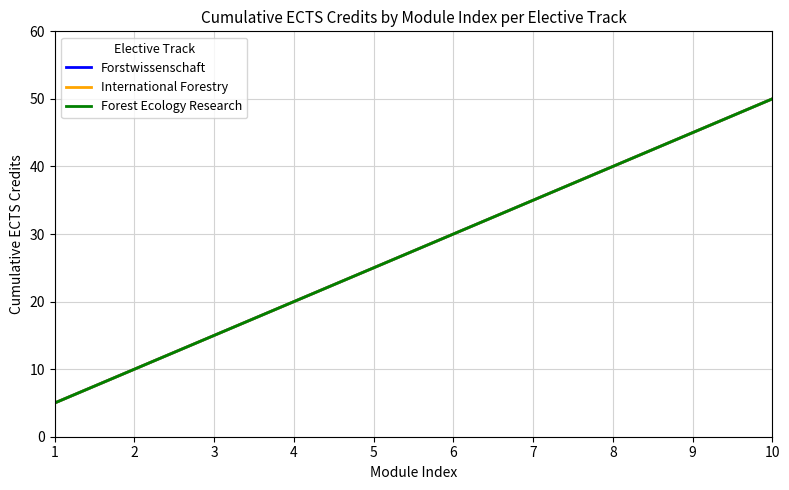

Is this an area chart (filled region under the line)?

No